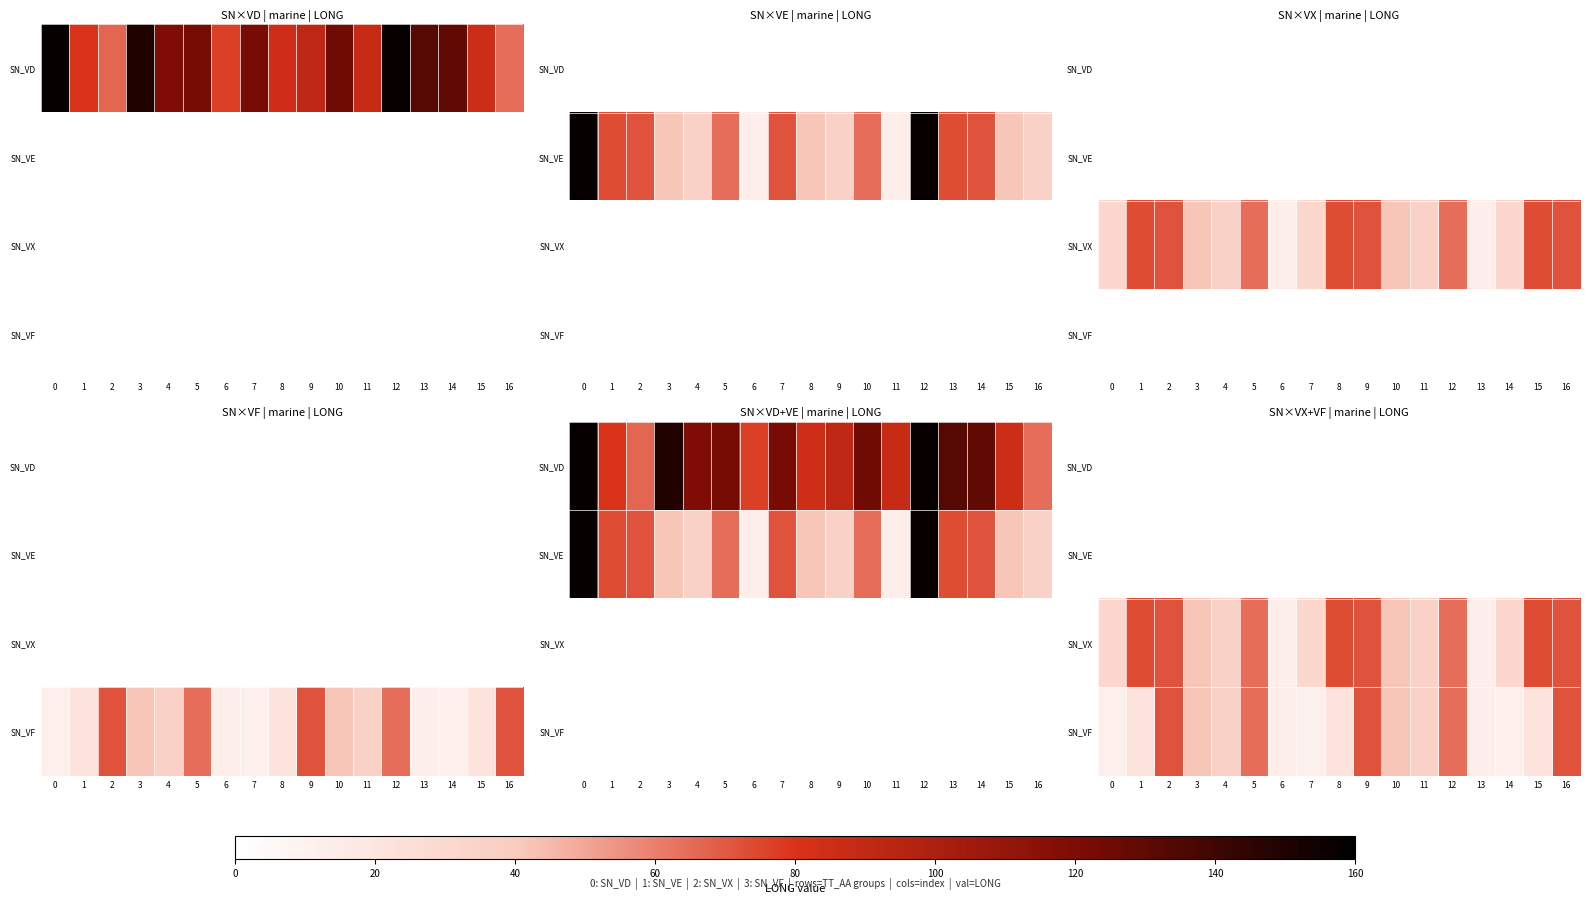

Count the number of categories in the chart.

17